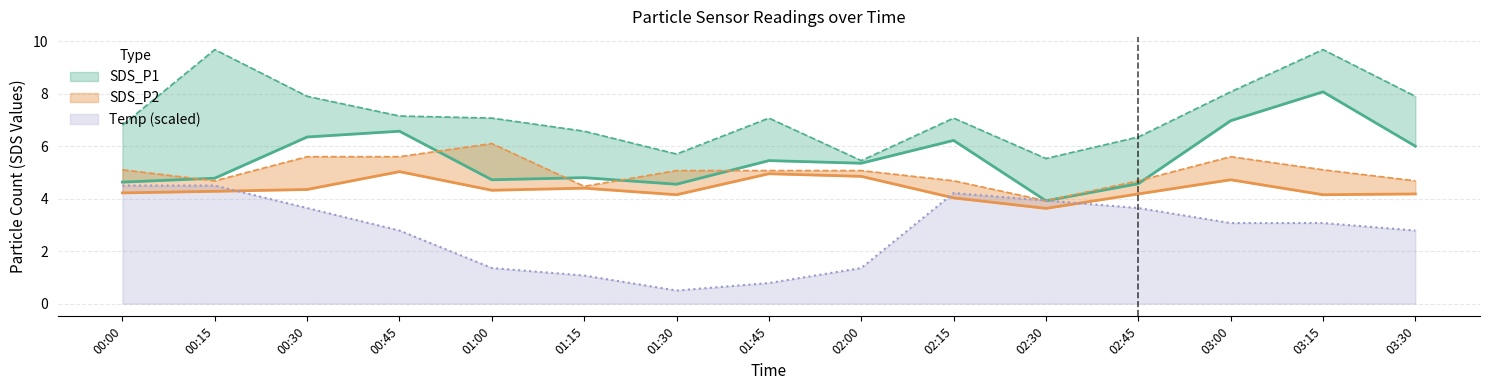

Does the chart have visible grid lines?

Yes